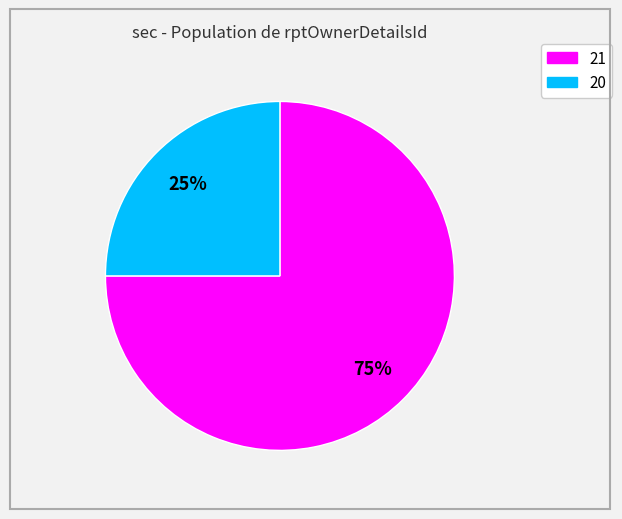

Which has a higher value, 21 or 20?

21